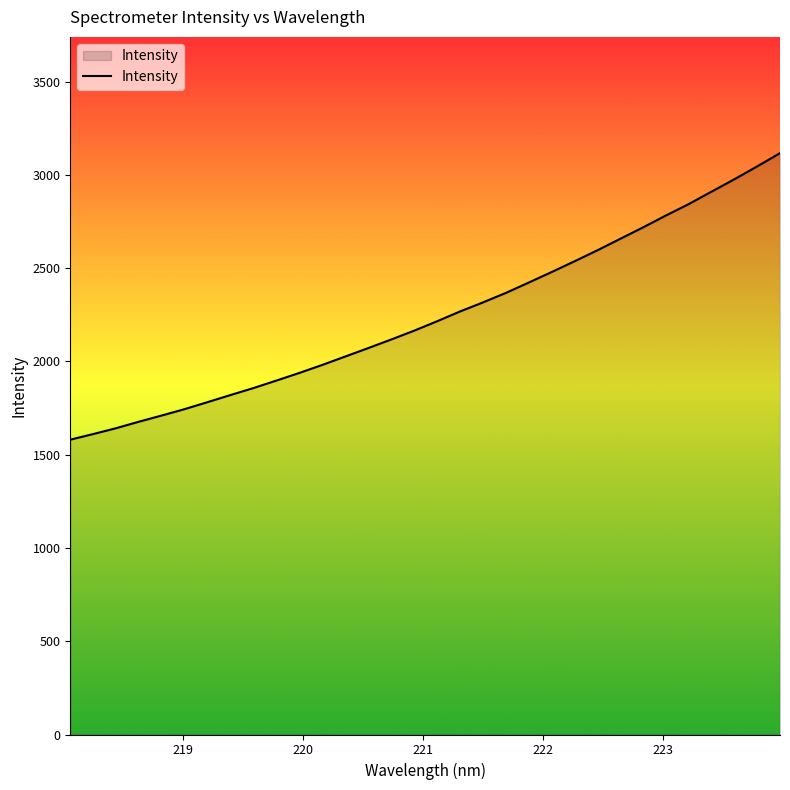

What is the difference between the maximum and minimum values?

1535.9